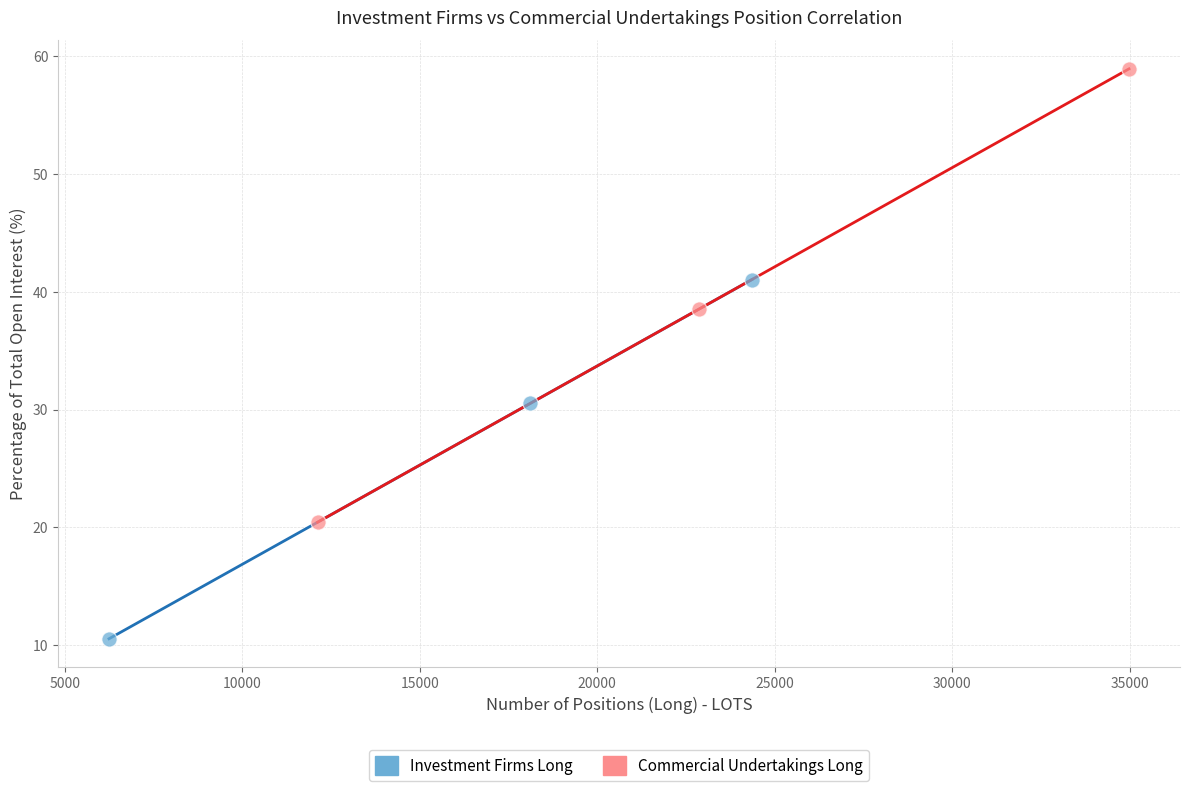

Which series has the widest spread of Y values?

Commercial Undertakings Long